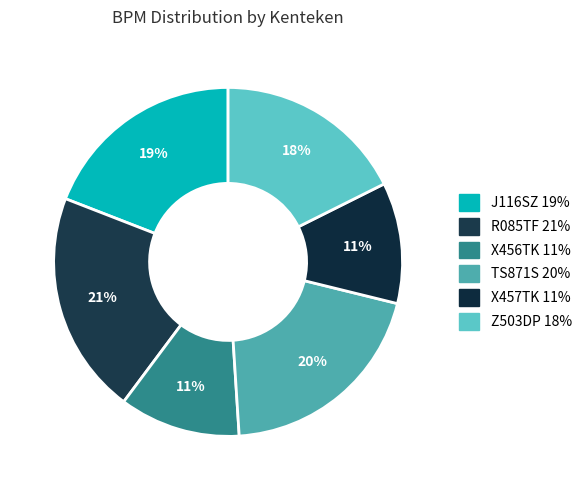

Which has a higher value, J116SZ or X457TK?

J116SZ